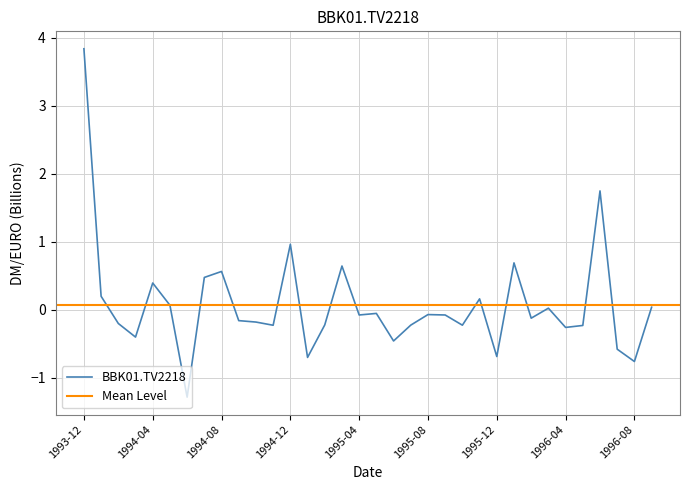

Rank the categories by value from lowest to highest.

1994-06, 1996-08, 1995-01, 1995-12, 1996-07, 1995-06, 1994-03, 1996-04, 1996-05, 1994-11, 1995-10, 1995-07, 1995-02, 1994-02, 1994-10, 1994-09, 1996-02, 1995-04, 1995-09, 1995-08, 1995-05, 1996-03, 1996-09, 1994-05, 1995-11, 1994-01, 1994-04, 1994-07, 1994-08, 1995-03, 1996-01, 1994-12, 1996-06, 1993-12